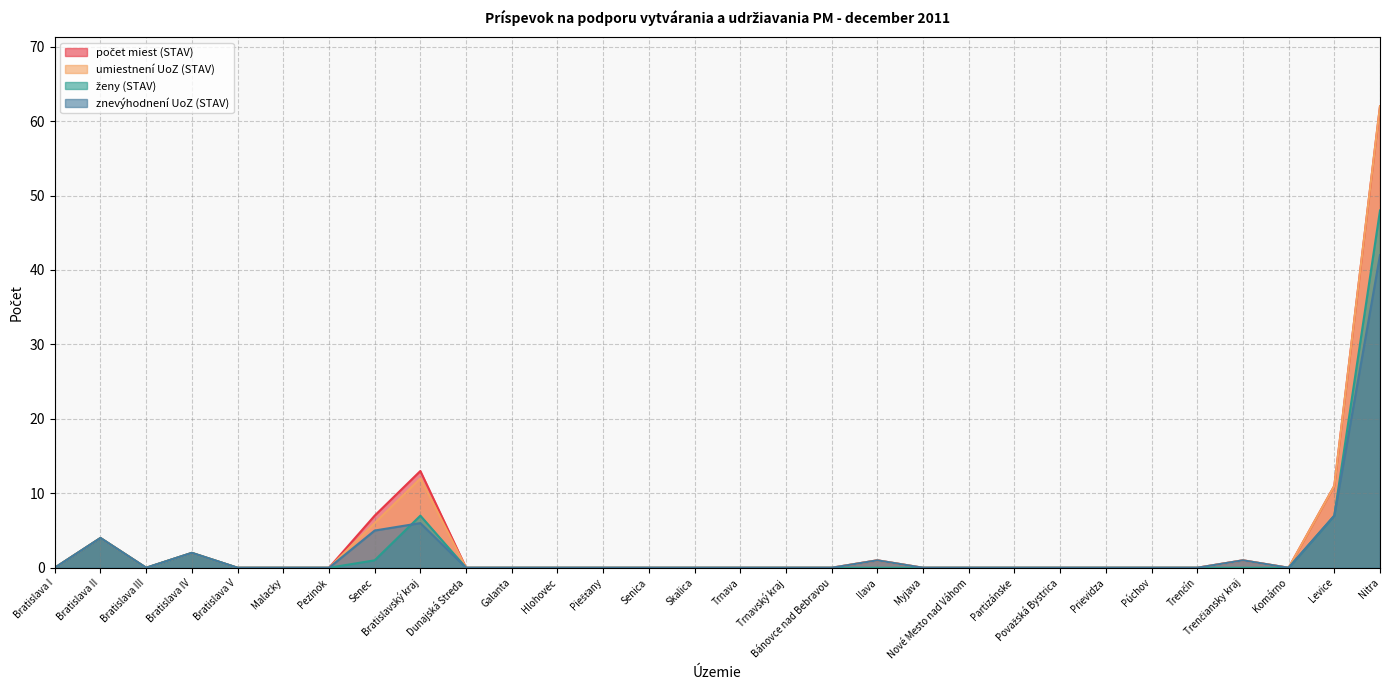

How many lines are shown in the chart?

4